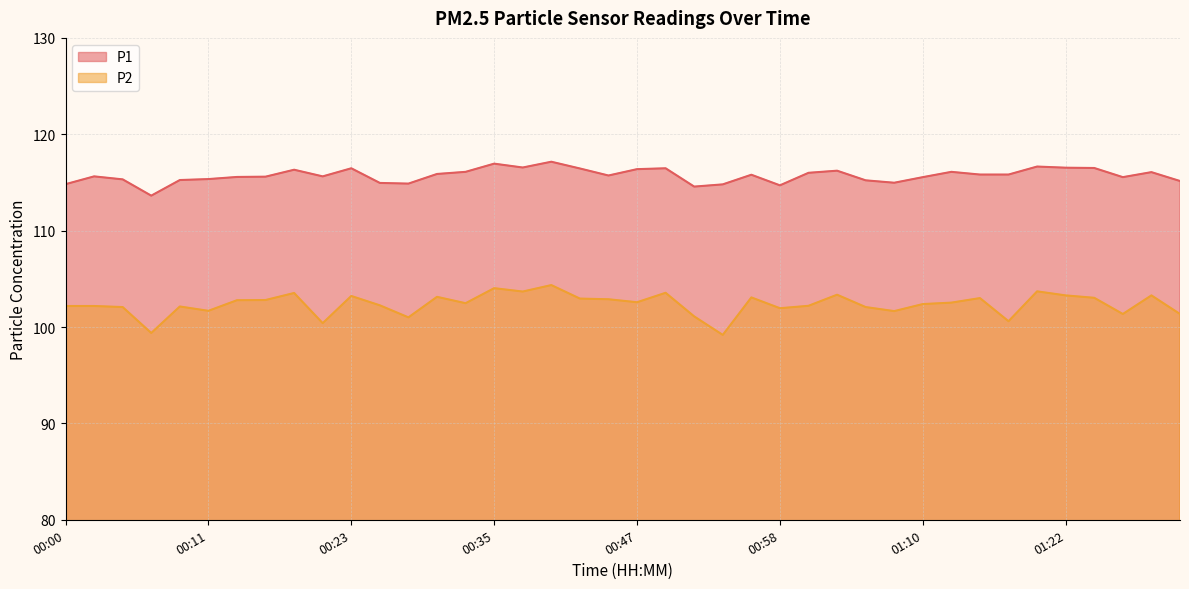

The P1 series shows 115.5 at 01:27. True or false?

True